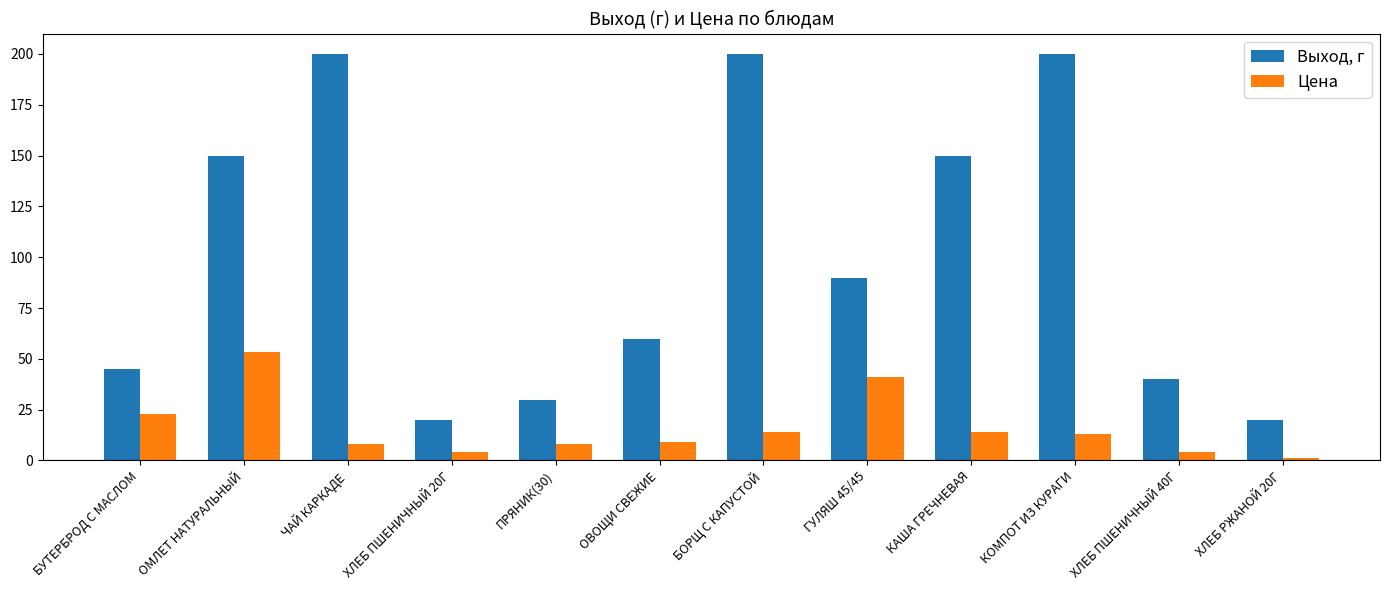

At ПРЯНИК(30), list the series in order from smallest to largest.

Цена, Выход, г